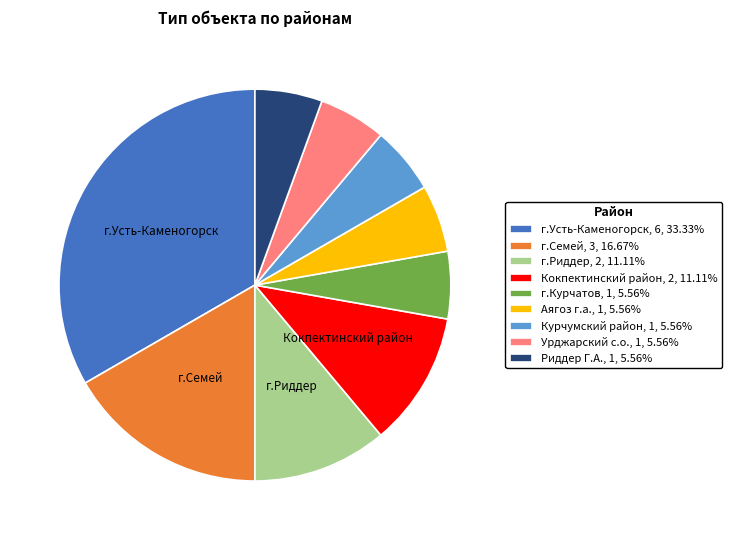

Between г.Курчатов and г.Усть-Каменогорск, which is larger?

г.Усть-Каменогорск